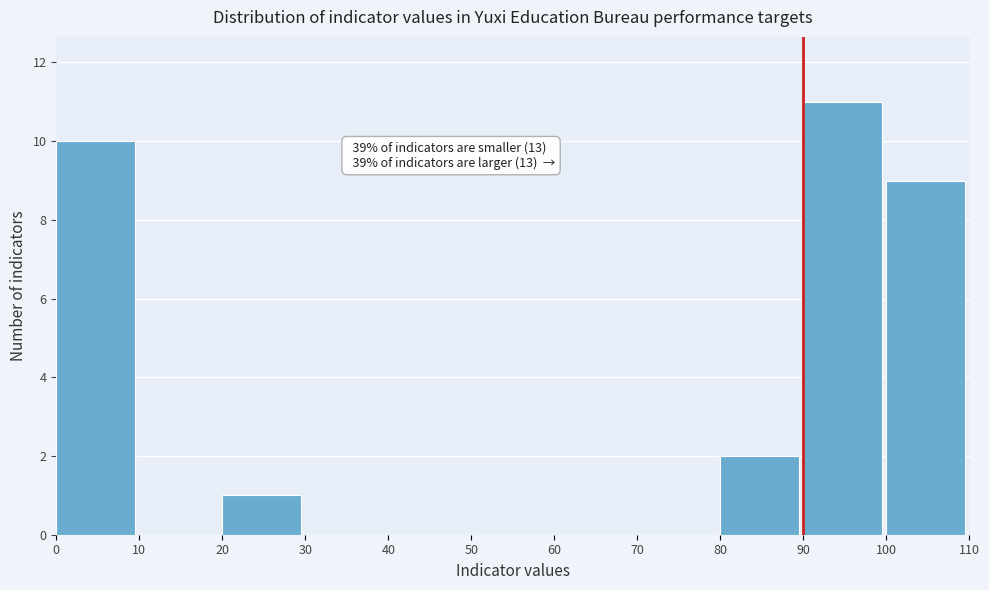

Which range on the x-axis has the tallest bar?

90 to 100